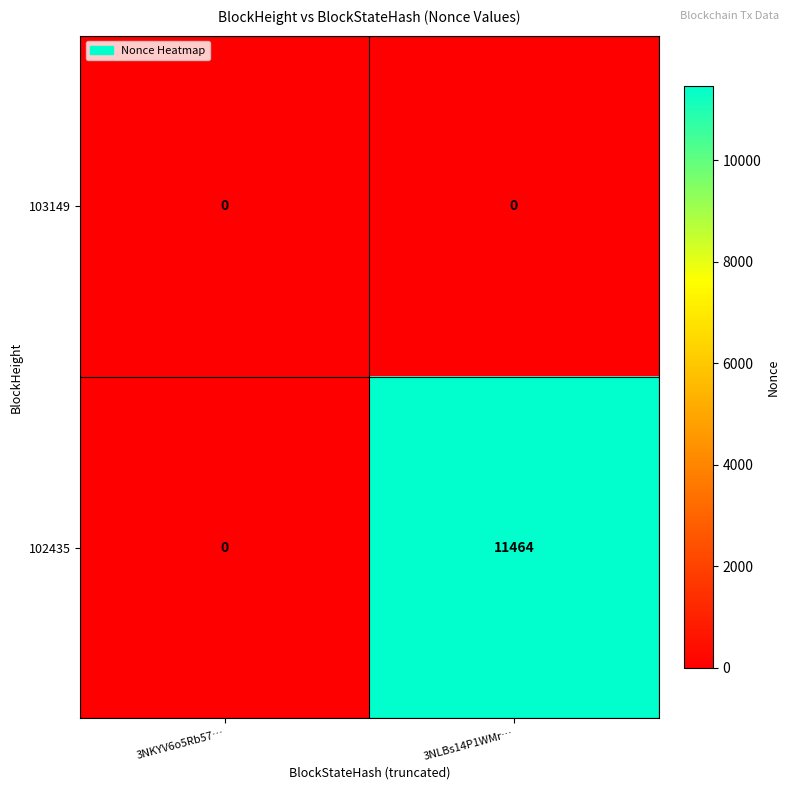

The 102435 series shows -7941 at 3NKYV6o5Rb57…. True or false?

False